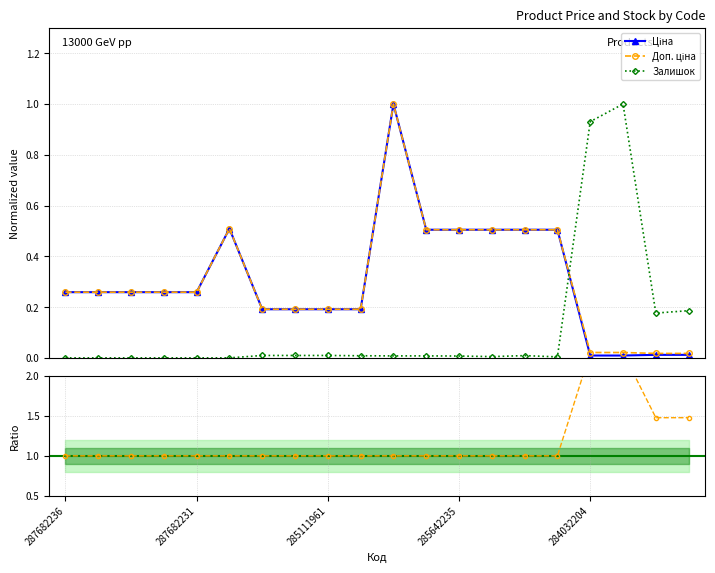

True or false: Ціна has more than 1 interior local peaks.

True